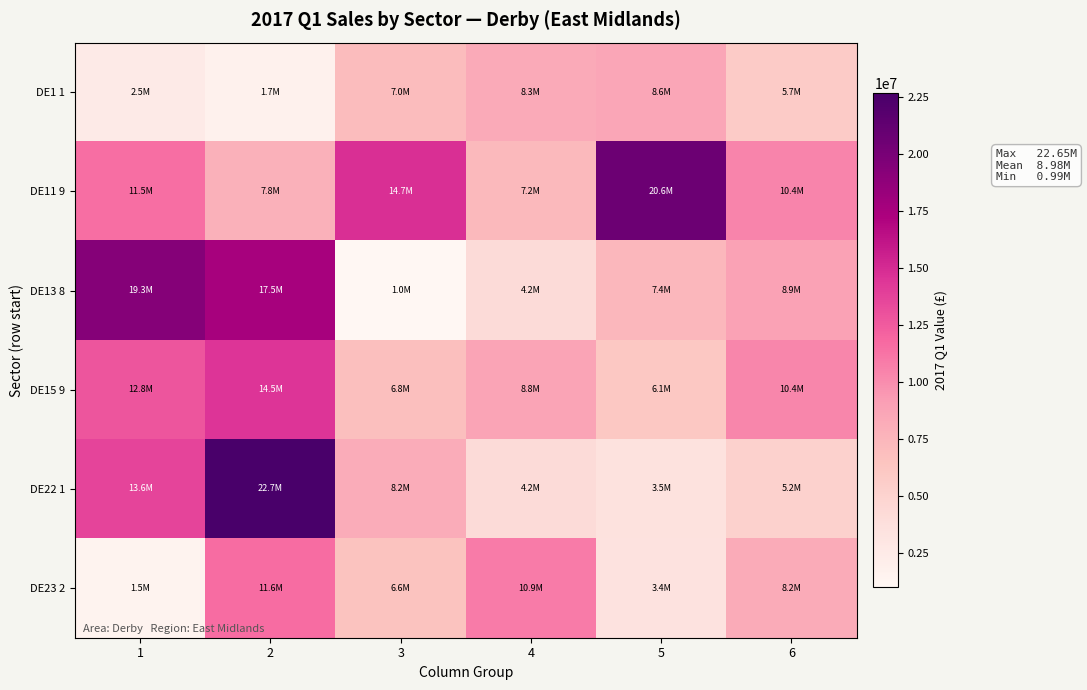

Reading right to left, list all the values displayed in this chart.

DE1 1: 6=5733904.8	5=8604571.8	4=8313057.4	3=7023355.2	2=1673846.5	1=2460031.2
DE11 9: 6=10400935.0	5=20628446.2	4=7171599.0	3=14742241.5	2=7821255.8	1=11493508.2
DE13 8: 6=8904166.4	5=7414037.3	4=4162196.5	3=992410.8	2=17514381.6	1=19283507.2
DE15 9: 6=10357881.0	5=6105212.7	4=8771532.7	3=6783738.6	2=14460069.1	1=12828117.6
DE22 1: 6=5189700.2	5=3507764.9	4=4158481.7	3=8182412.8	2=22651341.8	1=13638339.1
DE23 2: 6=8222459.2	5=3435849.8	4=10881640.1	3=6564452.8	2=11618487.8	1=1467875.8